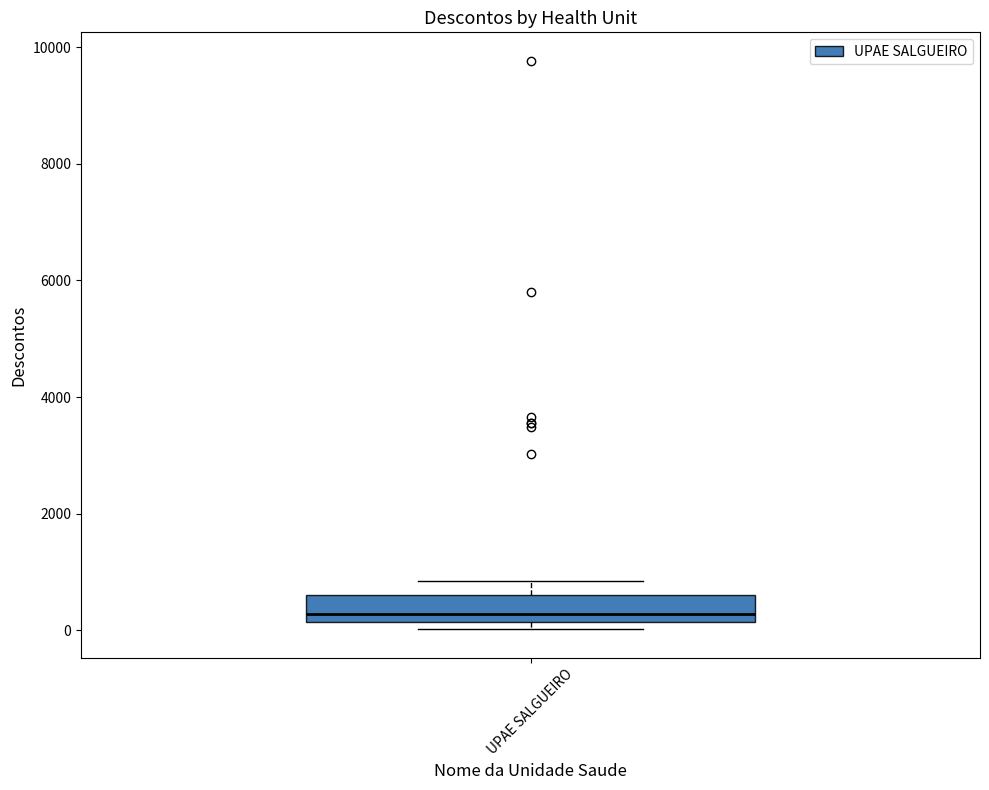

Transcribe this box plot: give where the median line is, the range the box spans, and where the two whiskers end, as read against the y-axis. The values are not printed on the chart, so give them approximately, as read against the axis.

median 200 (just above the box's lower edge), box 200 to 600, whiskers 0 to 800